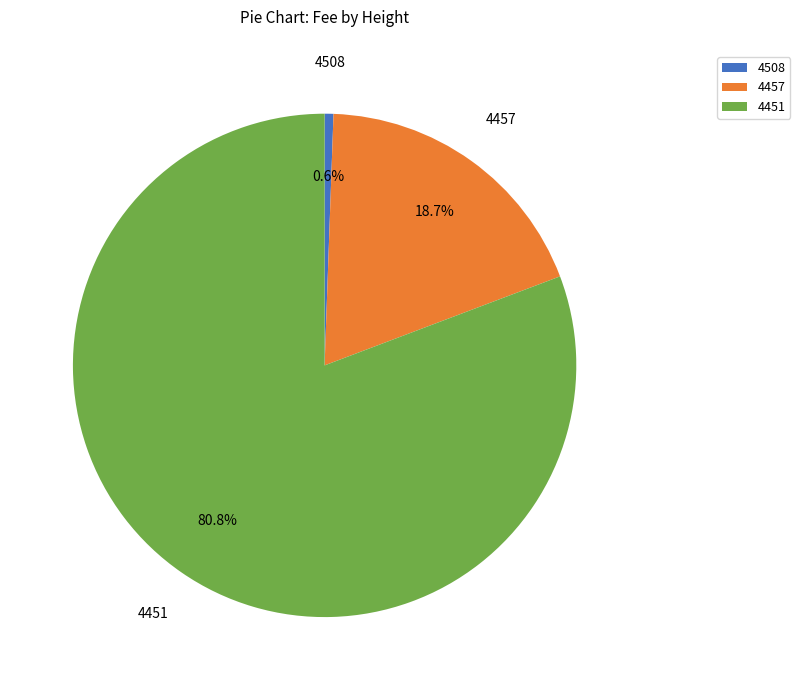

Which category has the smallest portion of the pie?

4508